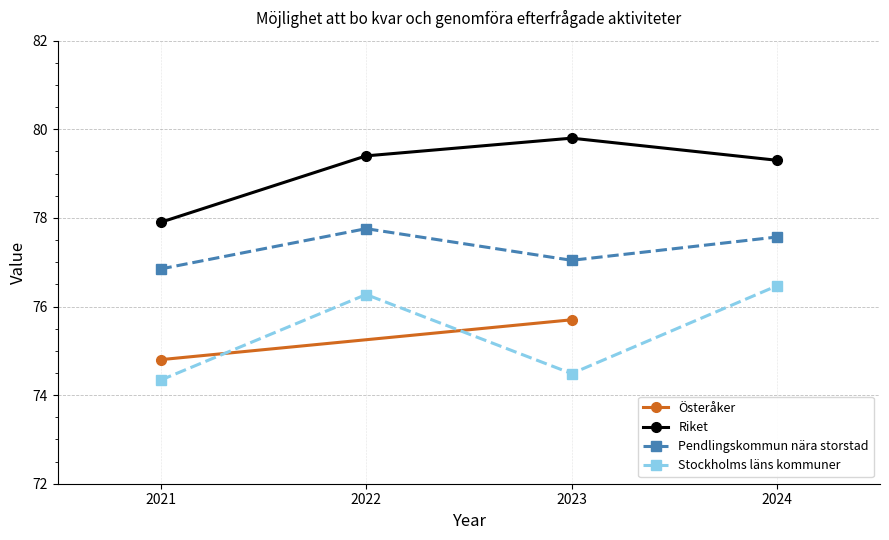

What is the difference between the Stockholms läns kommuner values at 2024 and 2021?

2.1